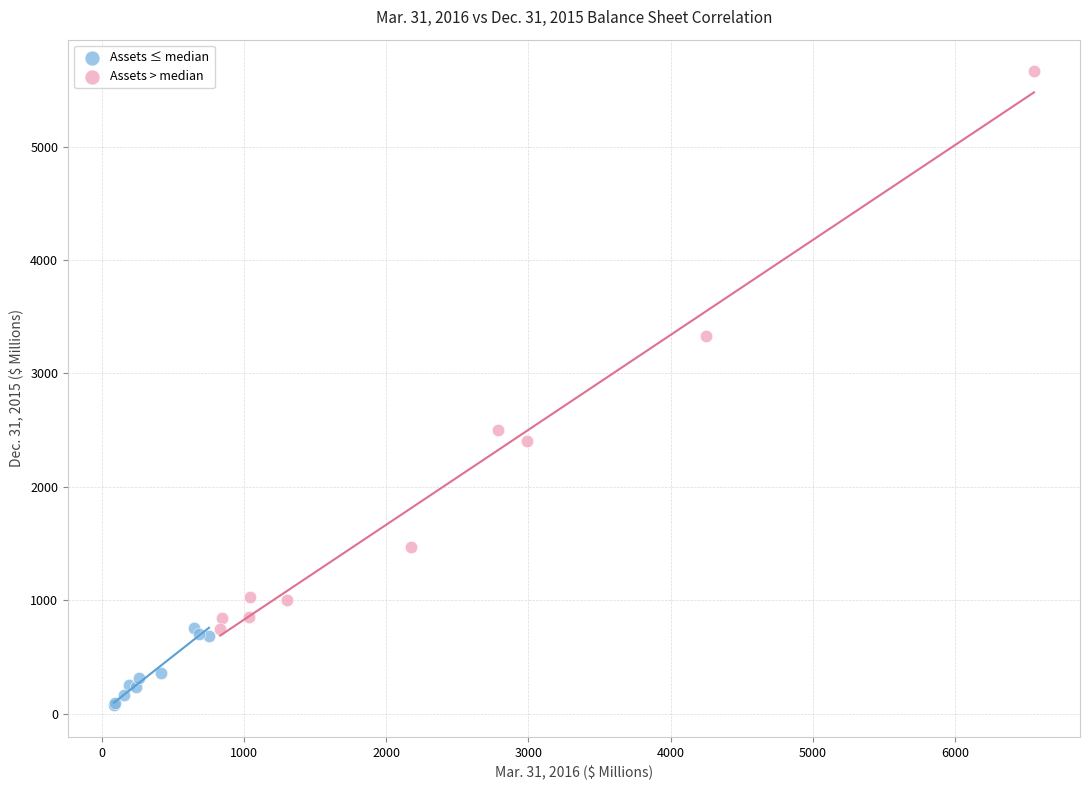

What are all the series names shown in the legend?

Assets ≤ median, Assets > median